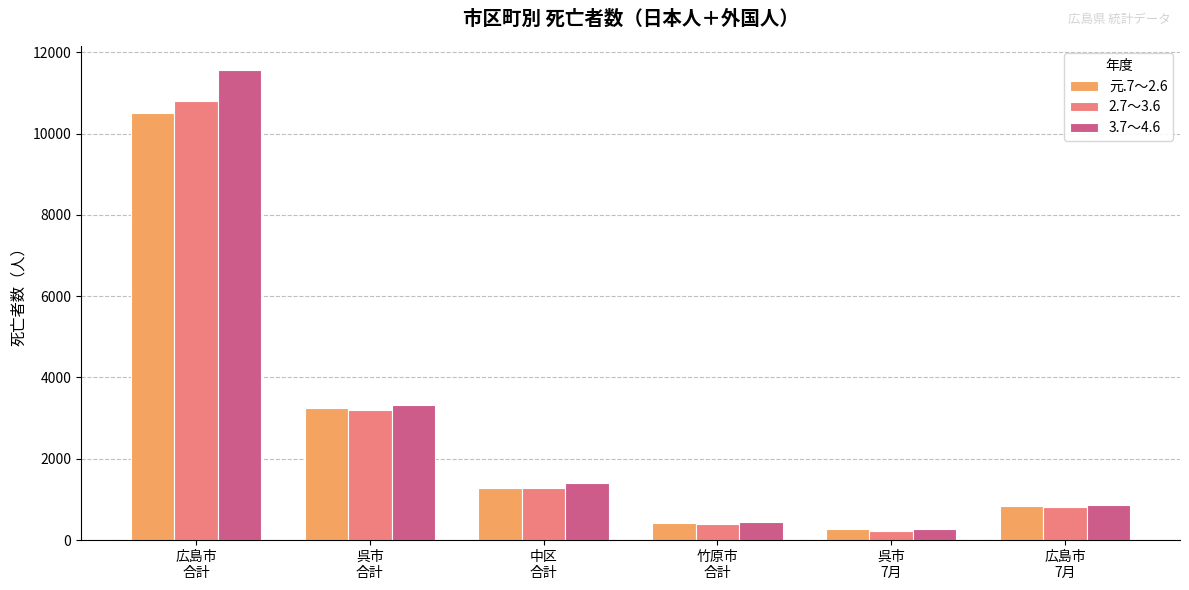

Rank the series by their maximum value, from lowest to highest.

元.7～2.6, 2.7～3.6, 3.7～4.6